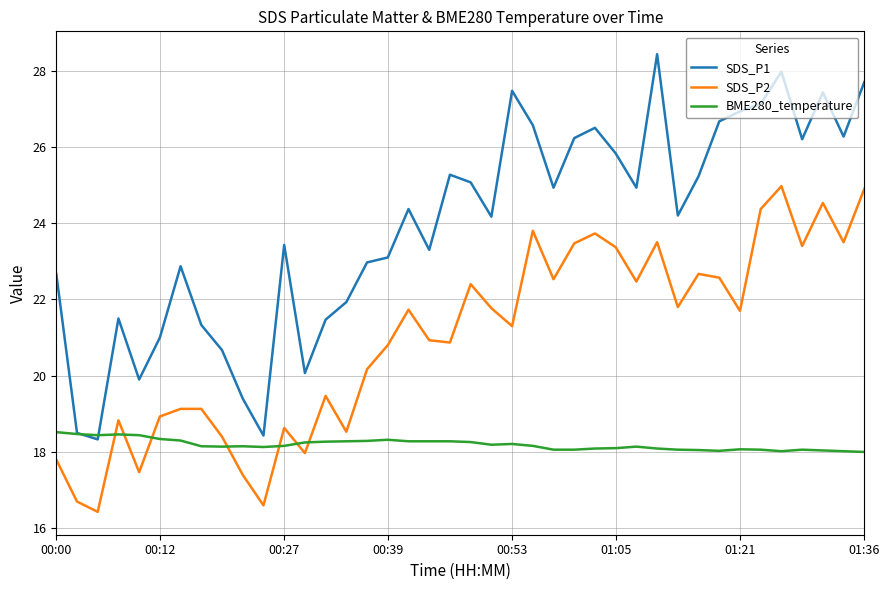

Which series has the largest total across all categories?

SDS_P1